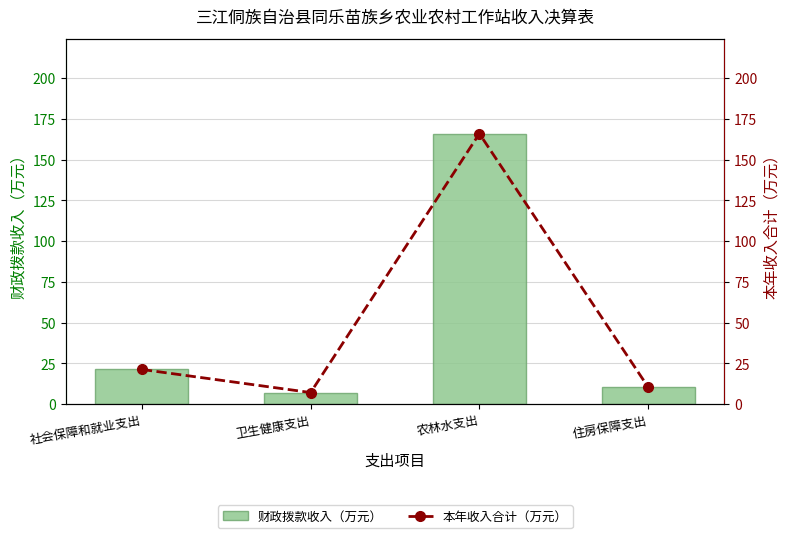

What is the average value of the 财政拨款收入（万元） series?

51.2